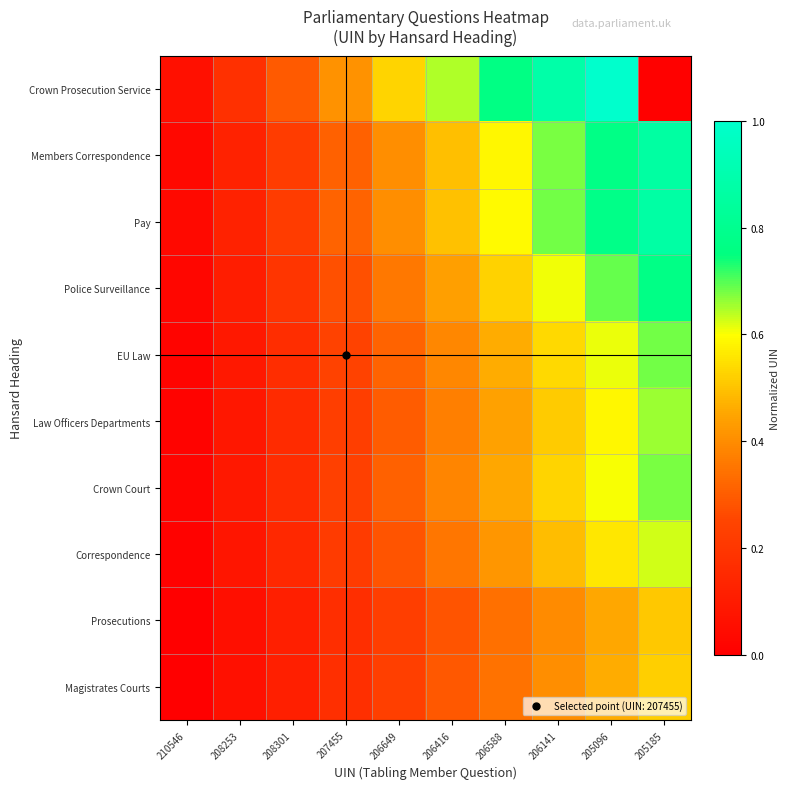

Between 208253 and 206649, which series saw the biggest shift?

Crown Prosecution Service